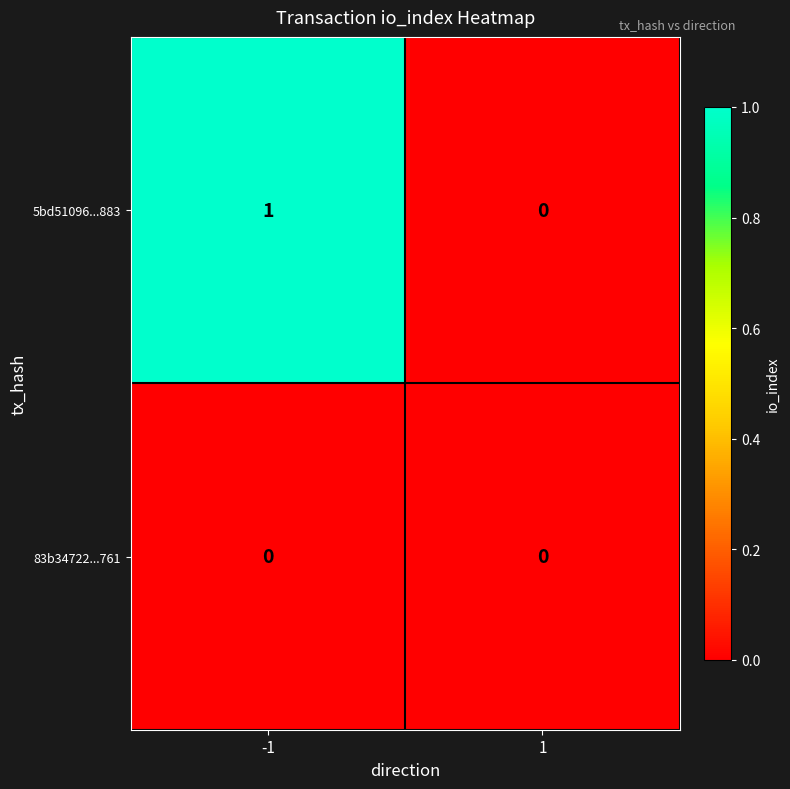

Rank the series by their maximum value, from lowest to highest.

83b34722...761, 5bd51096...883